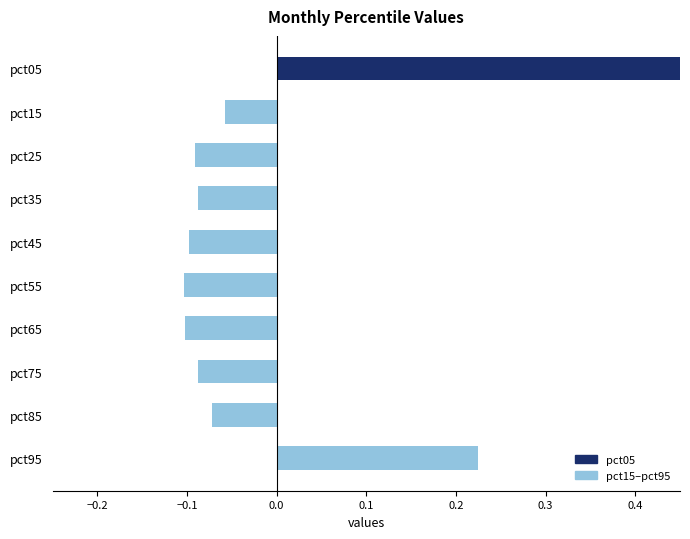

Reading right to left, extract all data points from this chart.

0.2	-0.1	-0.1	-0.1	-0.1	-0.1	-0.1	-0.1	-0.1	0.5